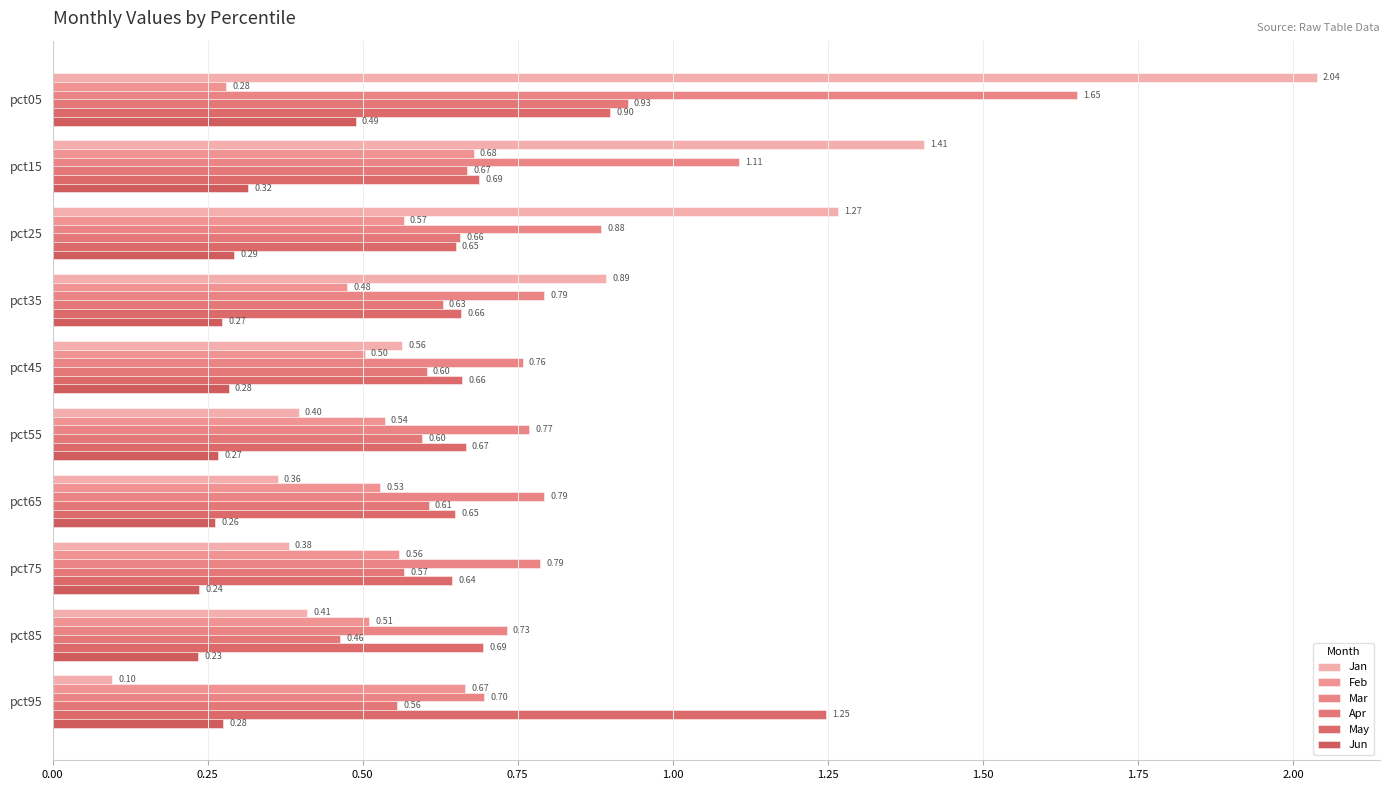

Reading left to right, list all the values displayed in this chart.

Jan: 2.0	1.4	1.3	0.9	0.6	0.4	0.4	0.4	0.4	0.1
Feb: 0.3	0.7	0.6	0.5	0.5	0.5	0.5	0.6	0.5	0.7
Mar: 1.7	1.1	0.9	0.8	0.8	0.8	0.8	0.8	0.7	0.7
Apr: 0.9	0.7	0.7	0.6	0.6	0.6	0.6	0.6	0.5	0.6
May: 0.9	0.7	0.6	0.7	0.7	0.7	0.6	0.6	0.7	1.2
Jun: 0.5	0.3	0.3	0.3	0.3	0.3	0.3	0.2	0.2	0.3